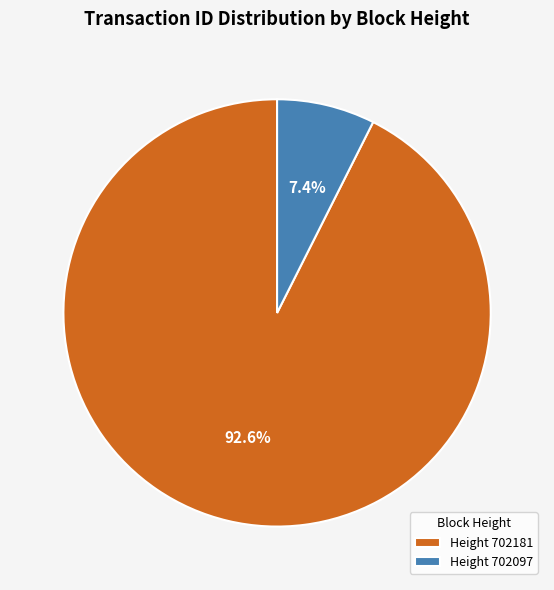

To the nearest percent, what is the difference between the largest and smallest slice percentages?

85%